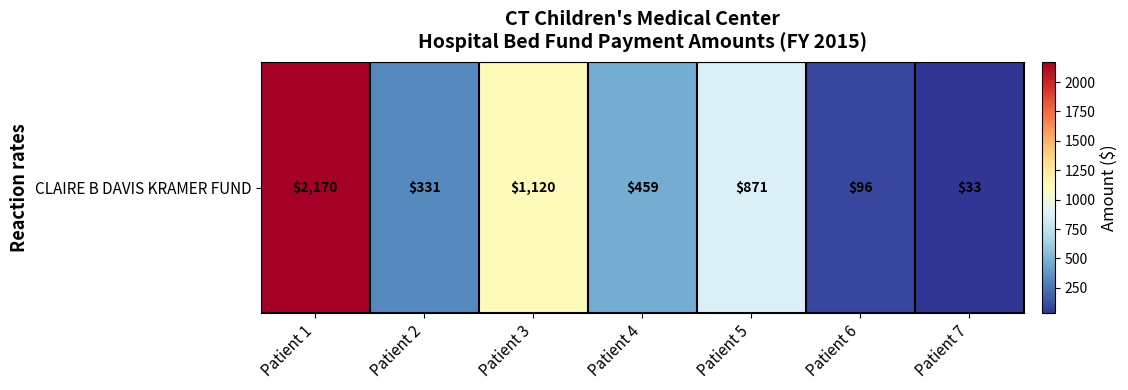

What is the sum of all values?

5080